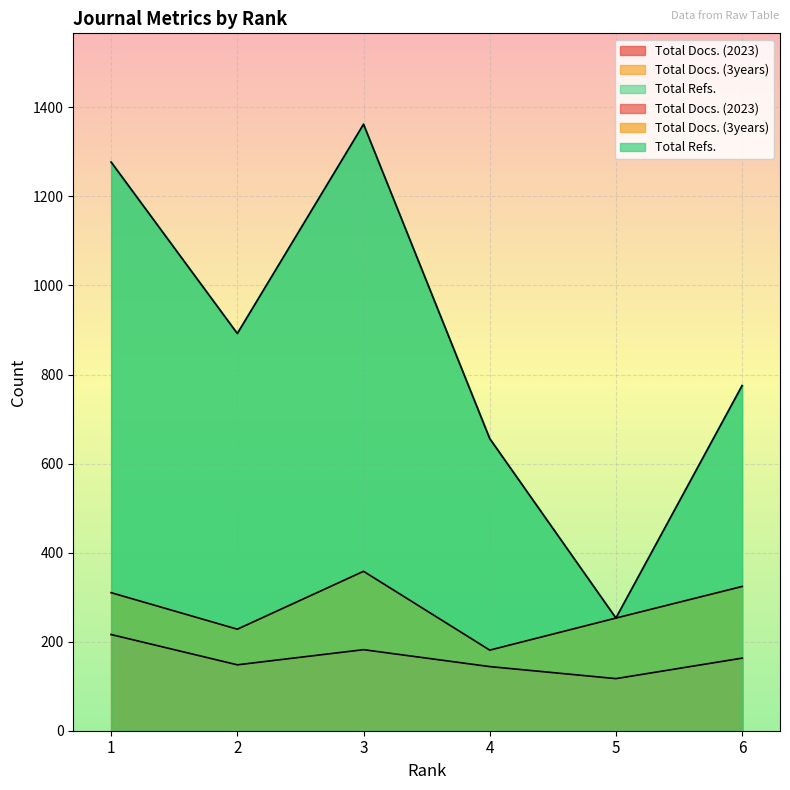

Is the value of Total Docs. (3years) at 1 greater than the value of Total Docs. (2023) at 4?

Yes